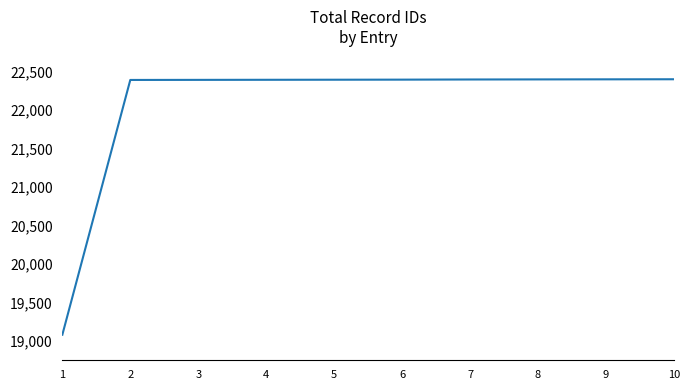

The value at 6 is 32524. True or false?

False